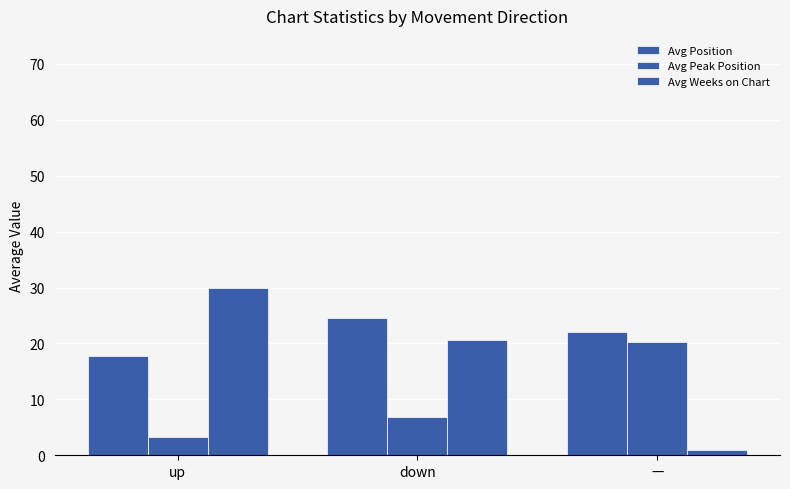

Which category has the lowest value in the Avg Peak Position series?

up